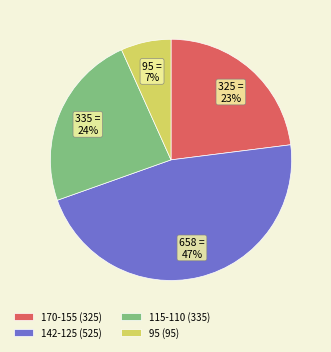

To the nearest percent, what is the average slice percentage?

25%